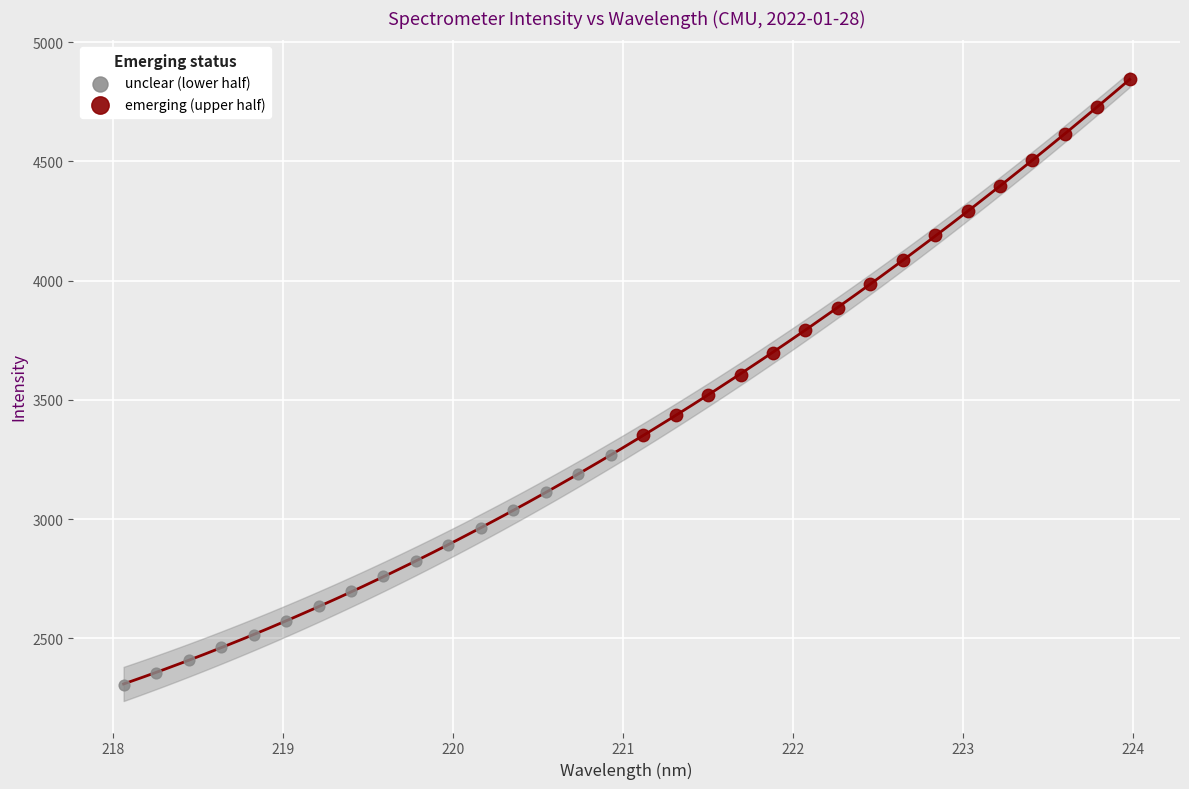

Which series contains the lowest Y value?

unclear (lower half)